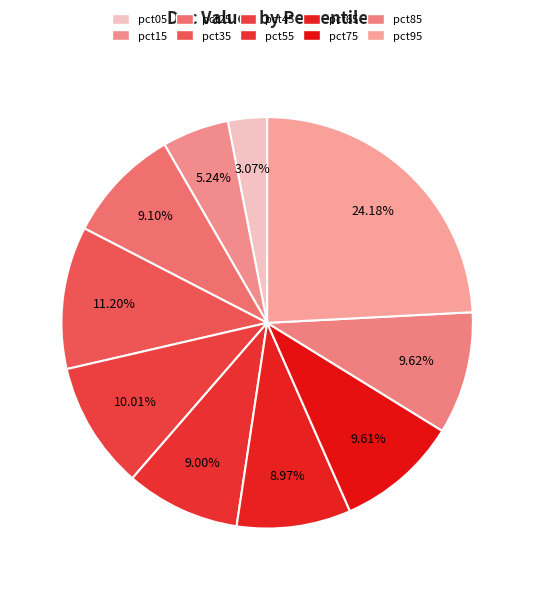

Count the number of slices in the pie.

10